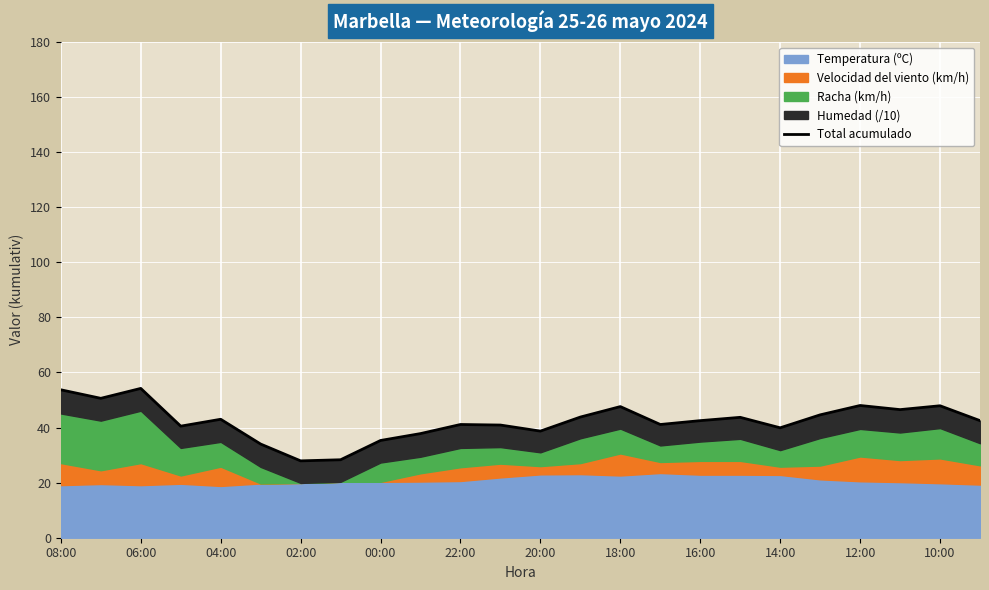

What is the change in value from 13 to 14?

+3.8